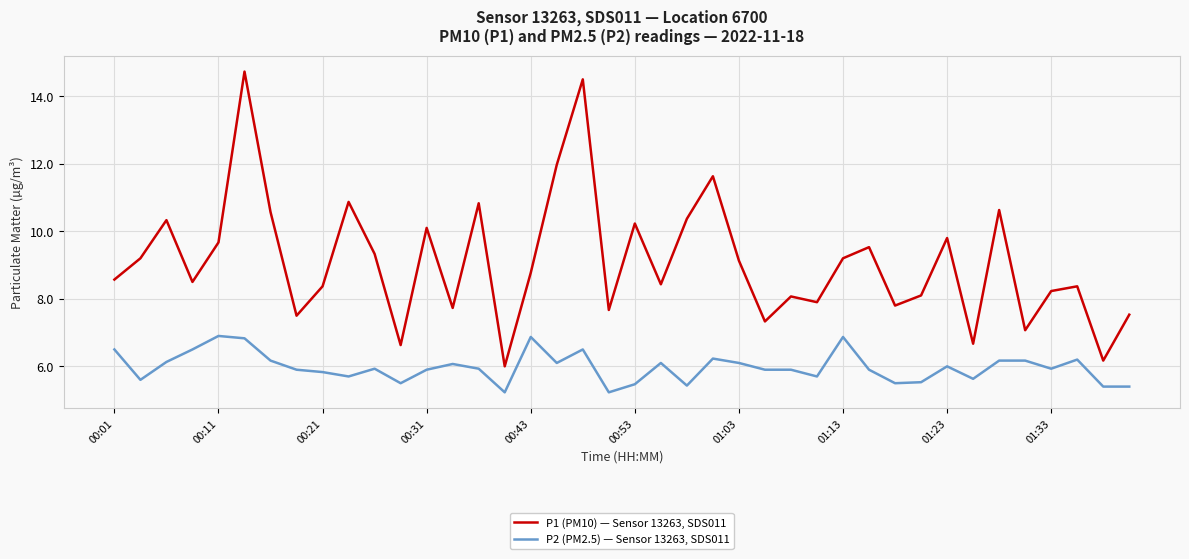

What is the highest value of the P1 (PM10) — Sensor 13263, SDS011 series?

14.7